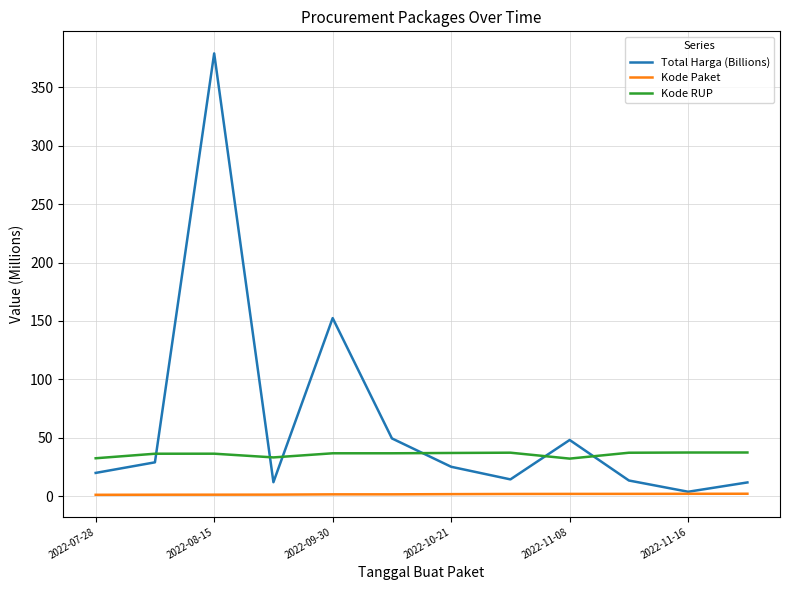

Which series has the largest range (max minus min)?

Total Harga (Billions)